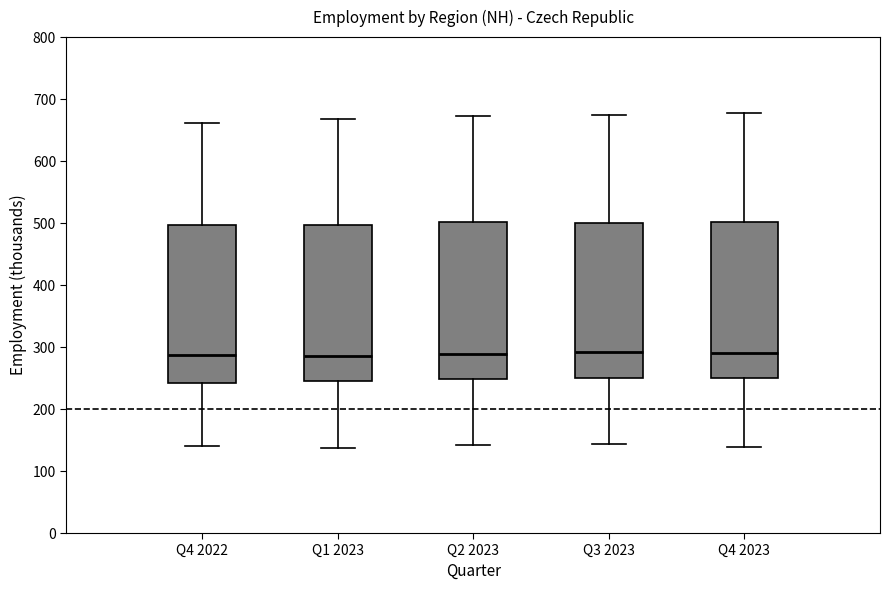

Where does the lower whisker of the box for Q3 2023 end on the y-axis? The values are not printed on the chart, so give them approximately, as read against the axis.

140